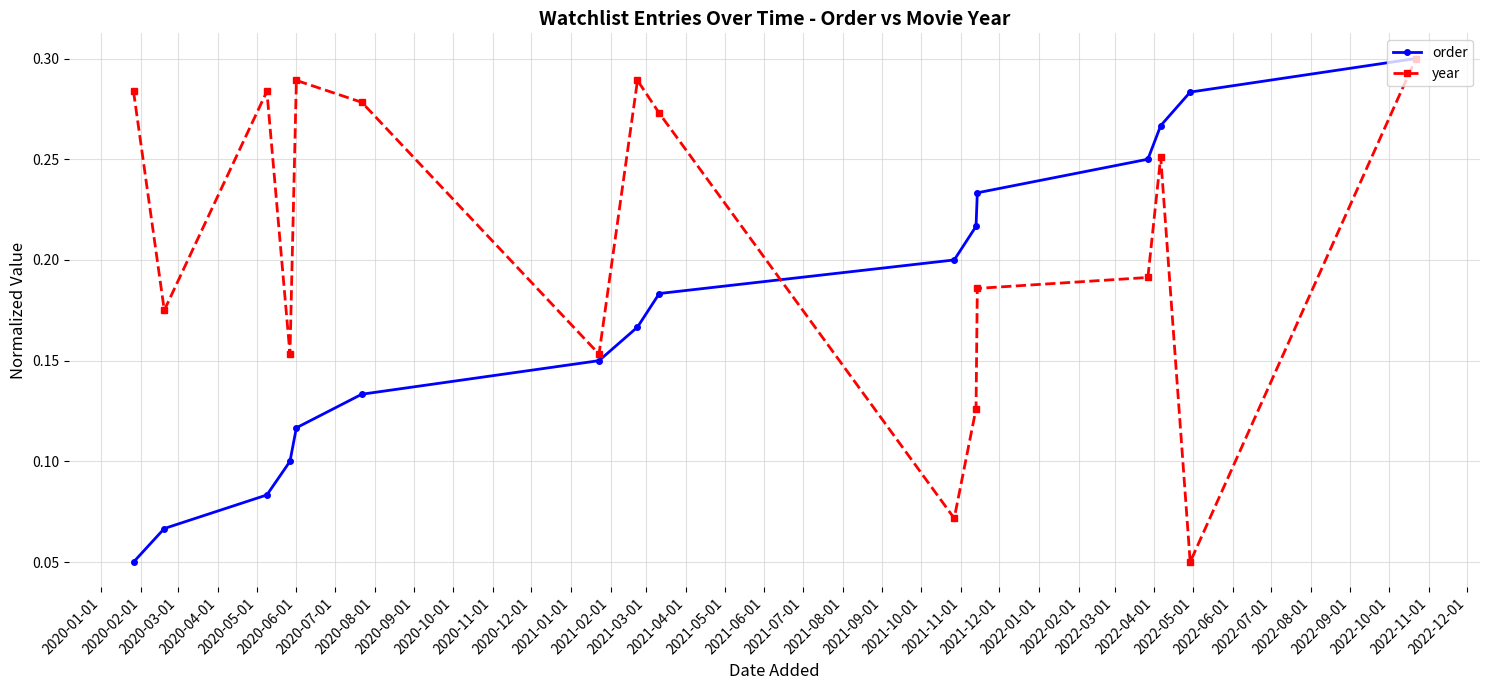

How many year values are between 0 and 1?

16